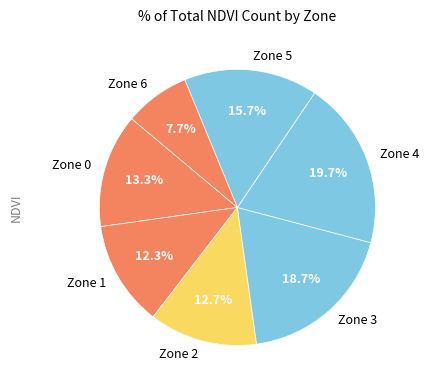

What percentage is the Zone 4 slice, to the nearest percent?

20%